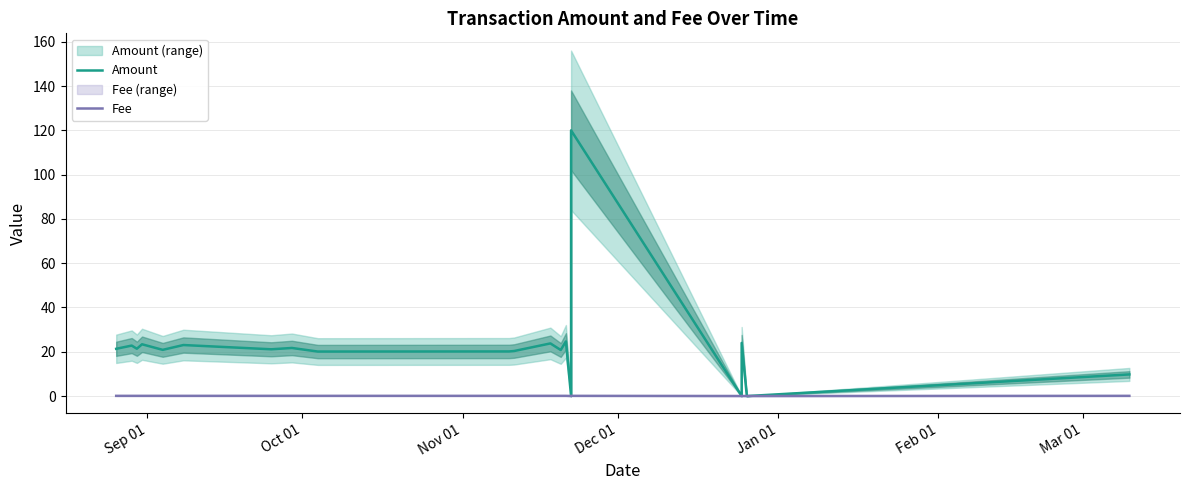

True or false: Fee has a value of 0.1 at Nov 01.

False